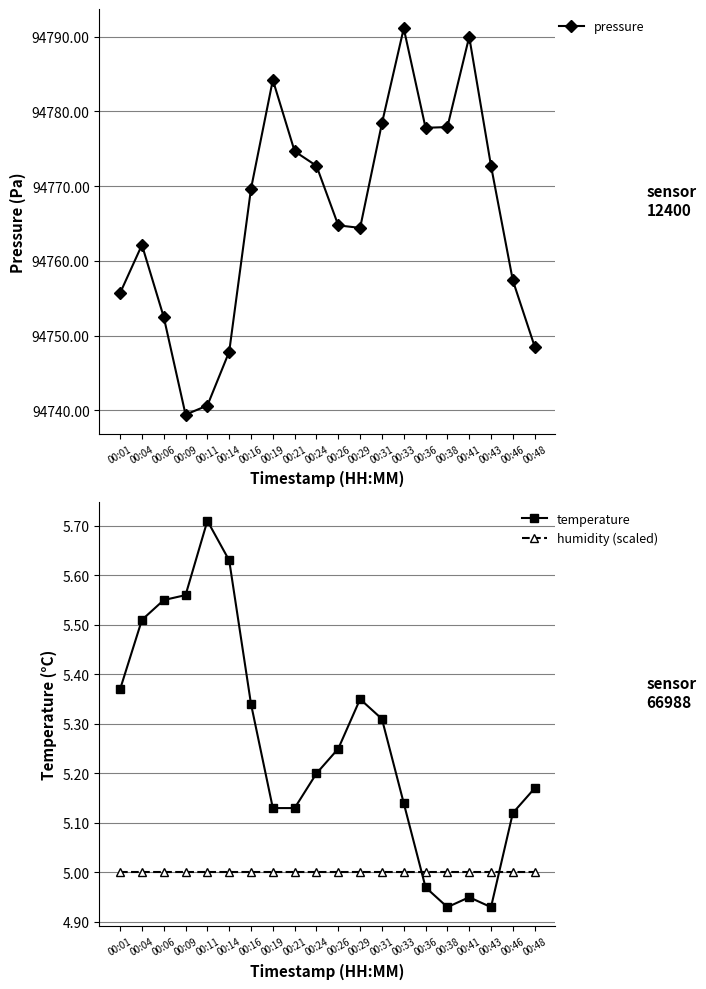

Between 00:01 and 00:06, which series saw the biggest shift?

pressure